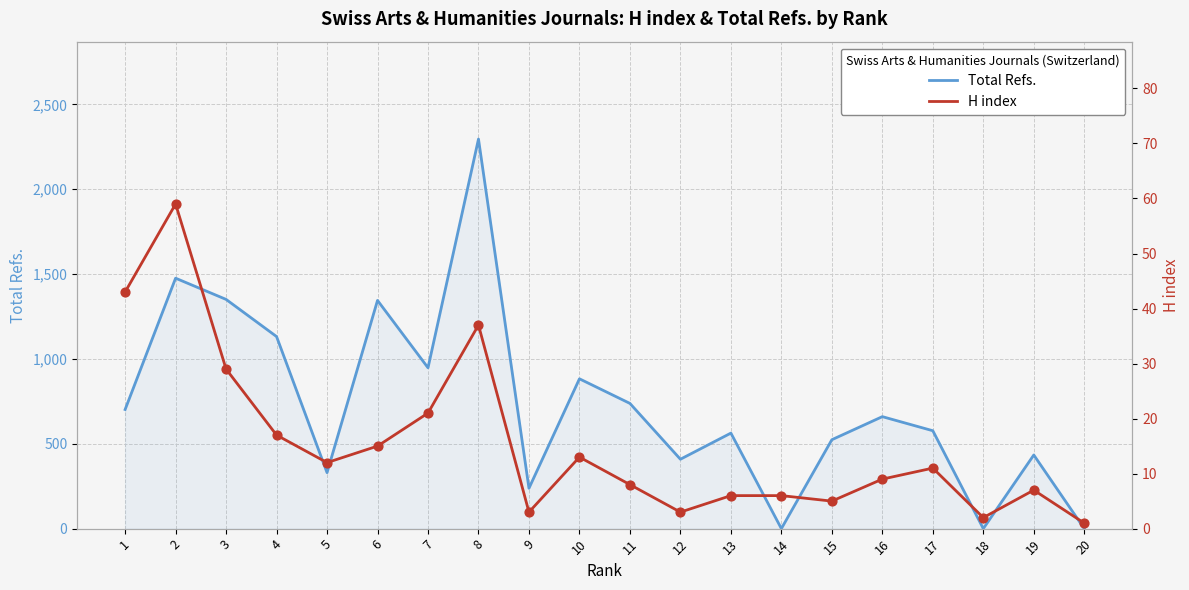

At which category is the sum across all series the highest?

8